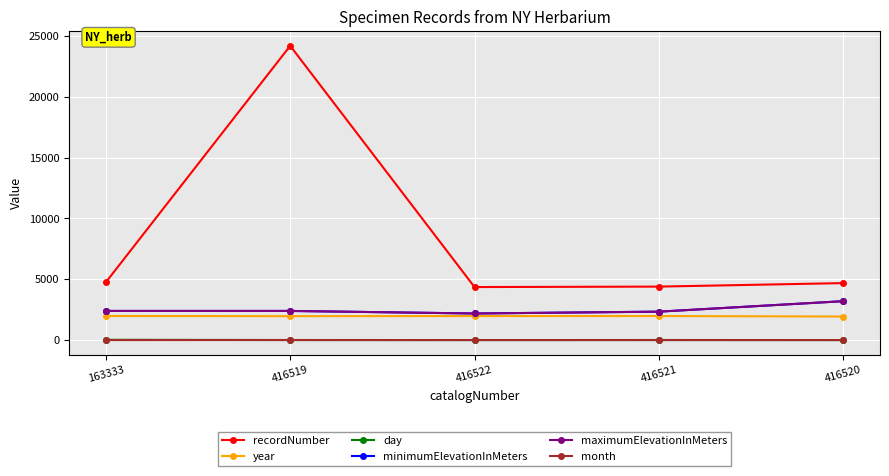

What is the sum of the maximumElevationInMeters values at 416519 and 416520?

5600